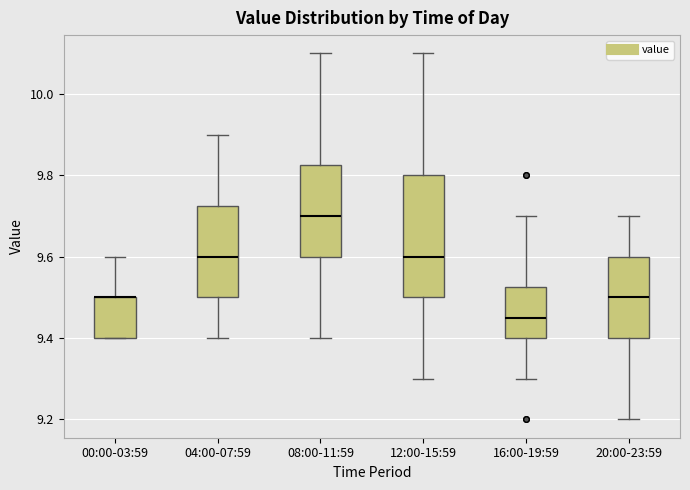

Comparing the boxes themselves (not the whiskers), which one is the tallest?

12:00-15:59